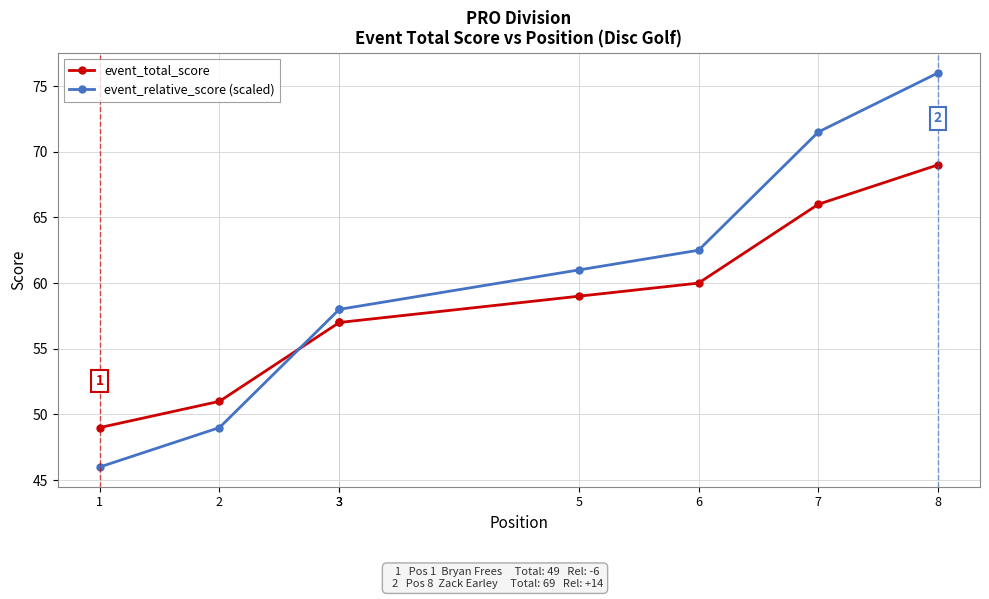

Which series has the largest range (max minus min)?

event_relative_score (scaled)